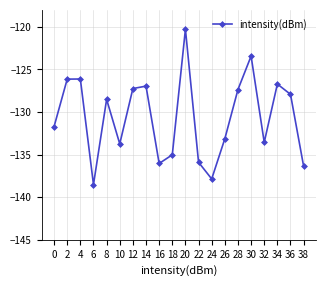

What is the greatest value displayed?

-120.3